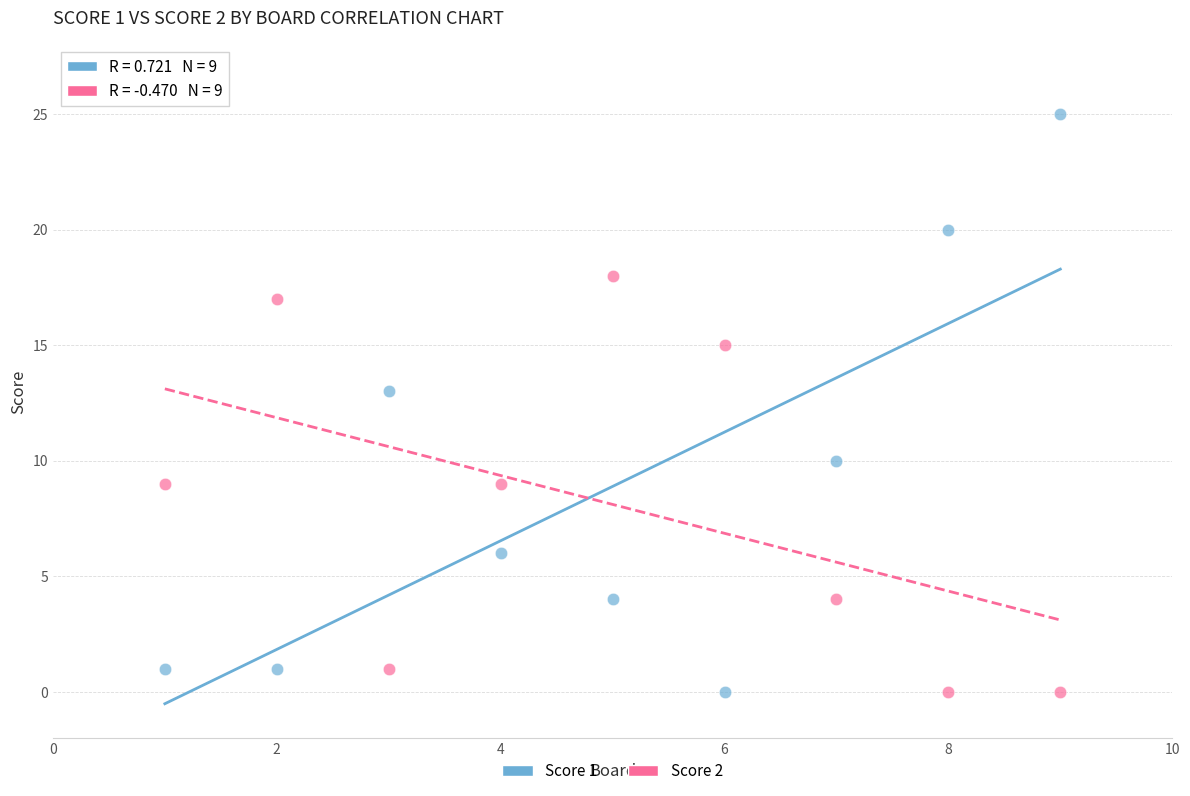

What are all the series names shown in the legend?

Score 1, Score 2